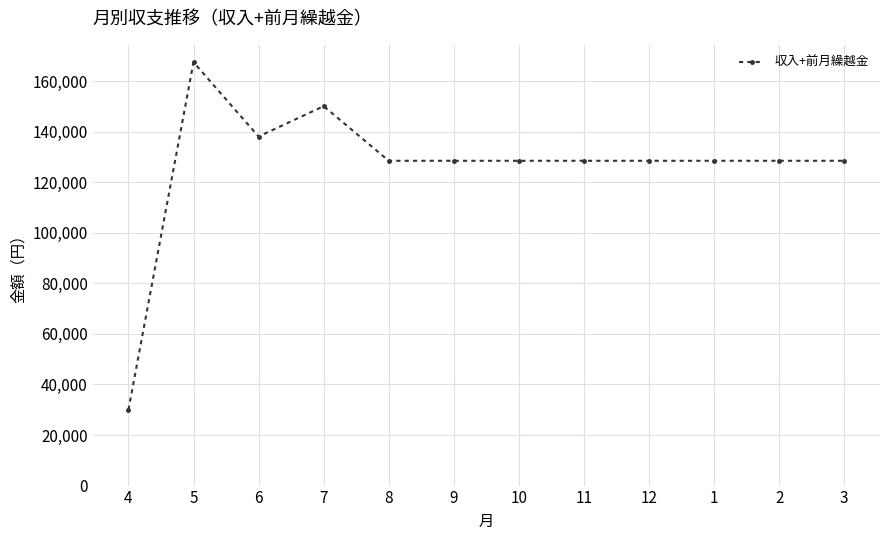

What is the difference between the maximum and minimum values?

137500